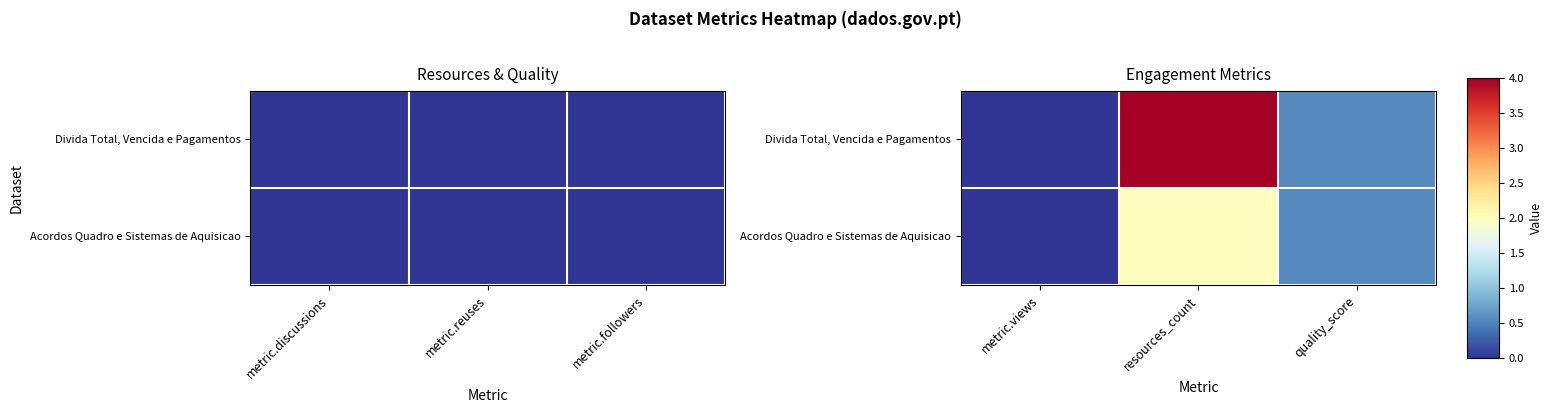

What is the difference between the second highest and minimum values in the Divida Total, Vencida e Pagamentos series?

0.6